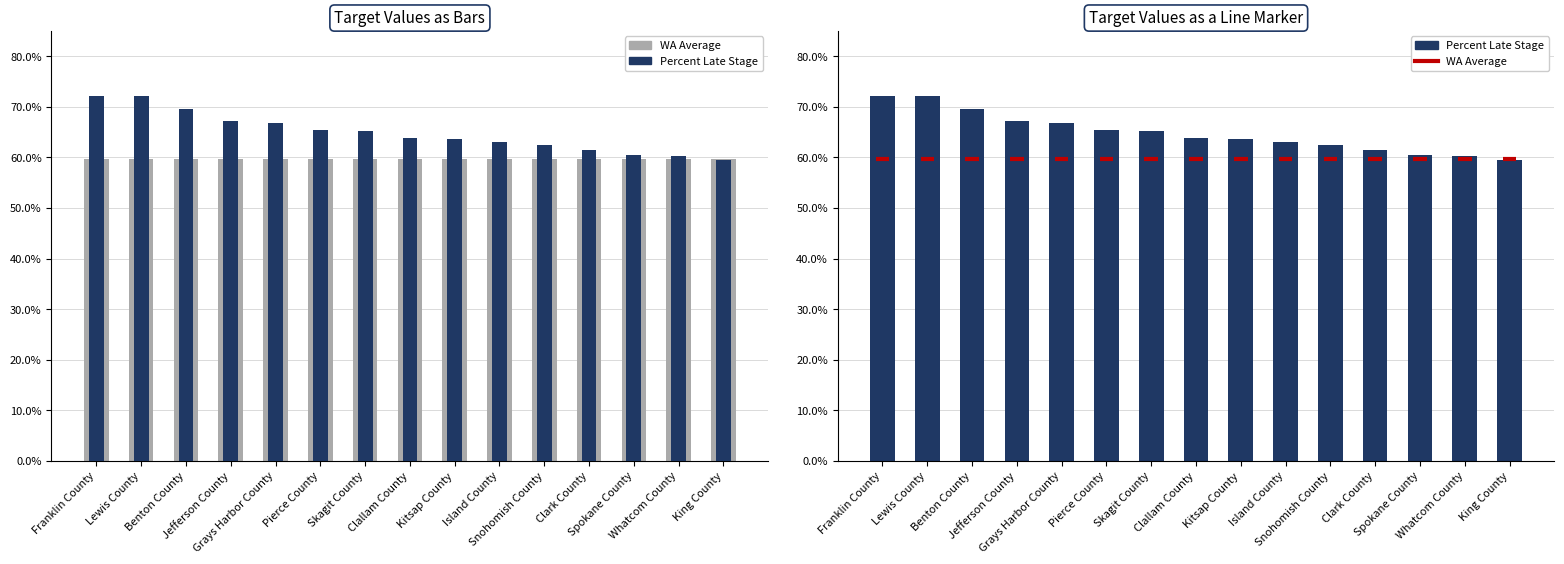

How many data points does each series have?

15